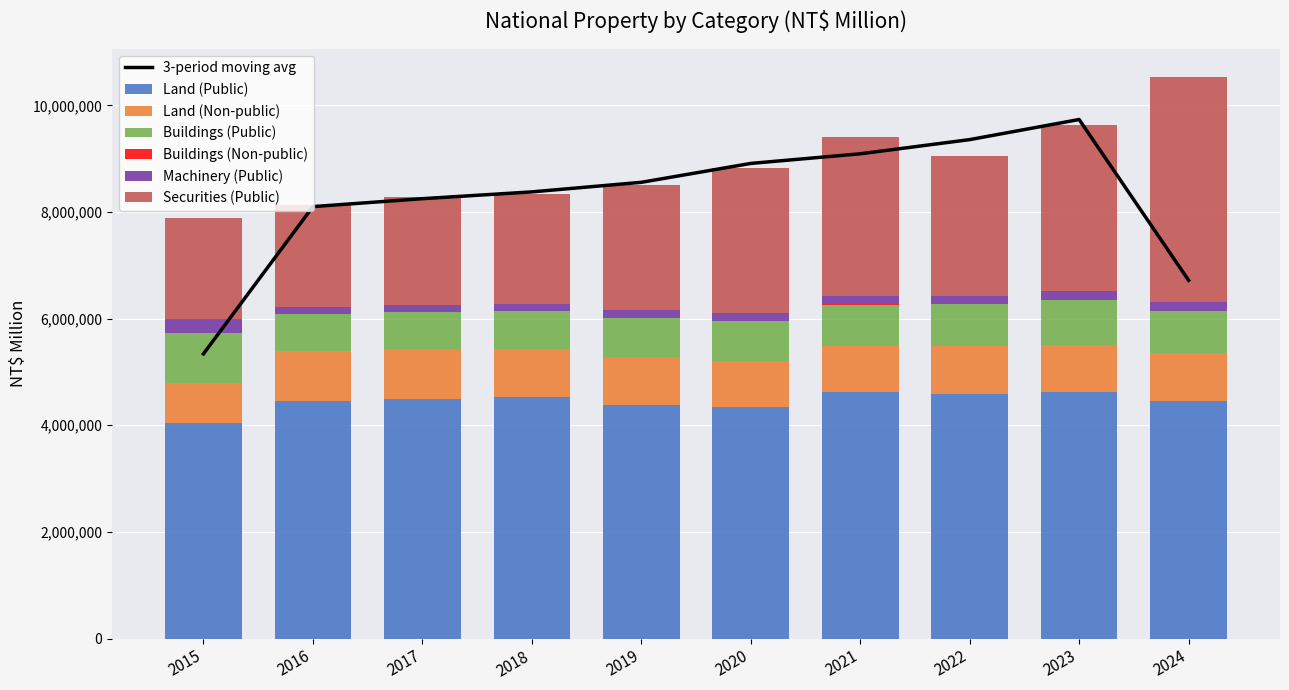

What is the lowest value of the Securities (Public) series?

1902810